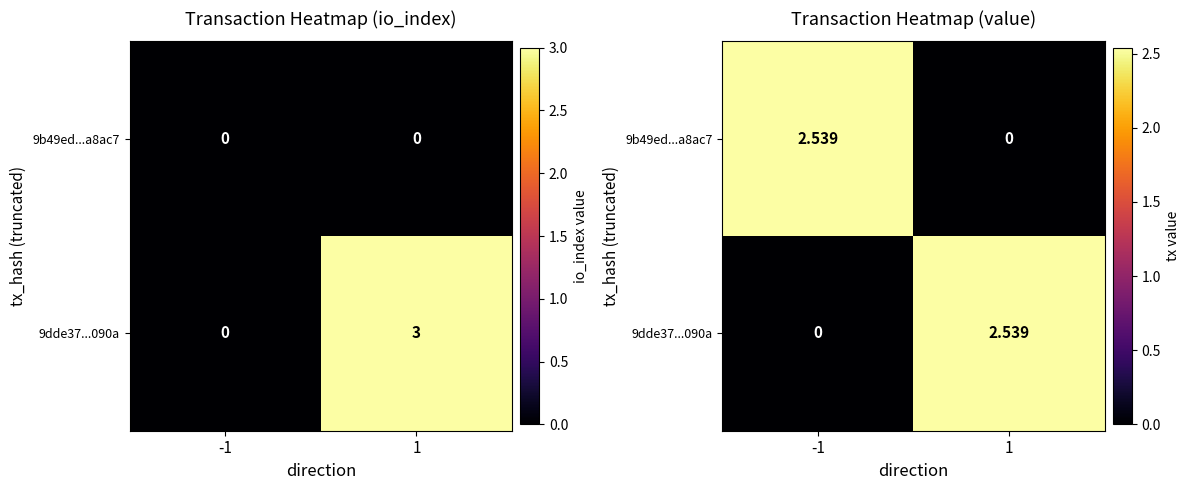

List the labels in order of 9b49ed...a8ac7 value, largest first.

-1, 1